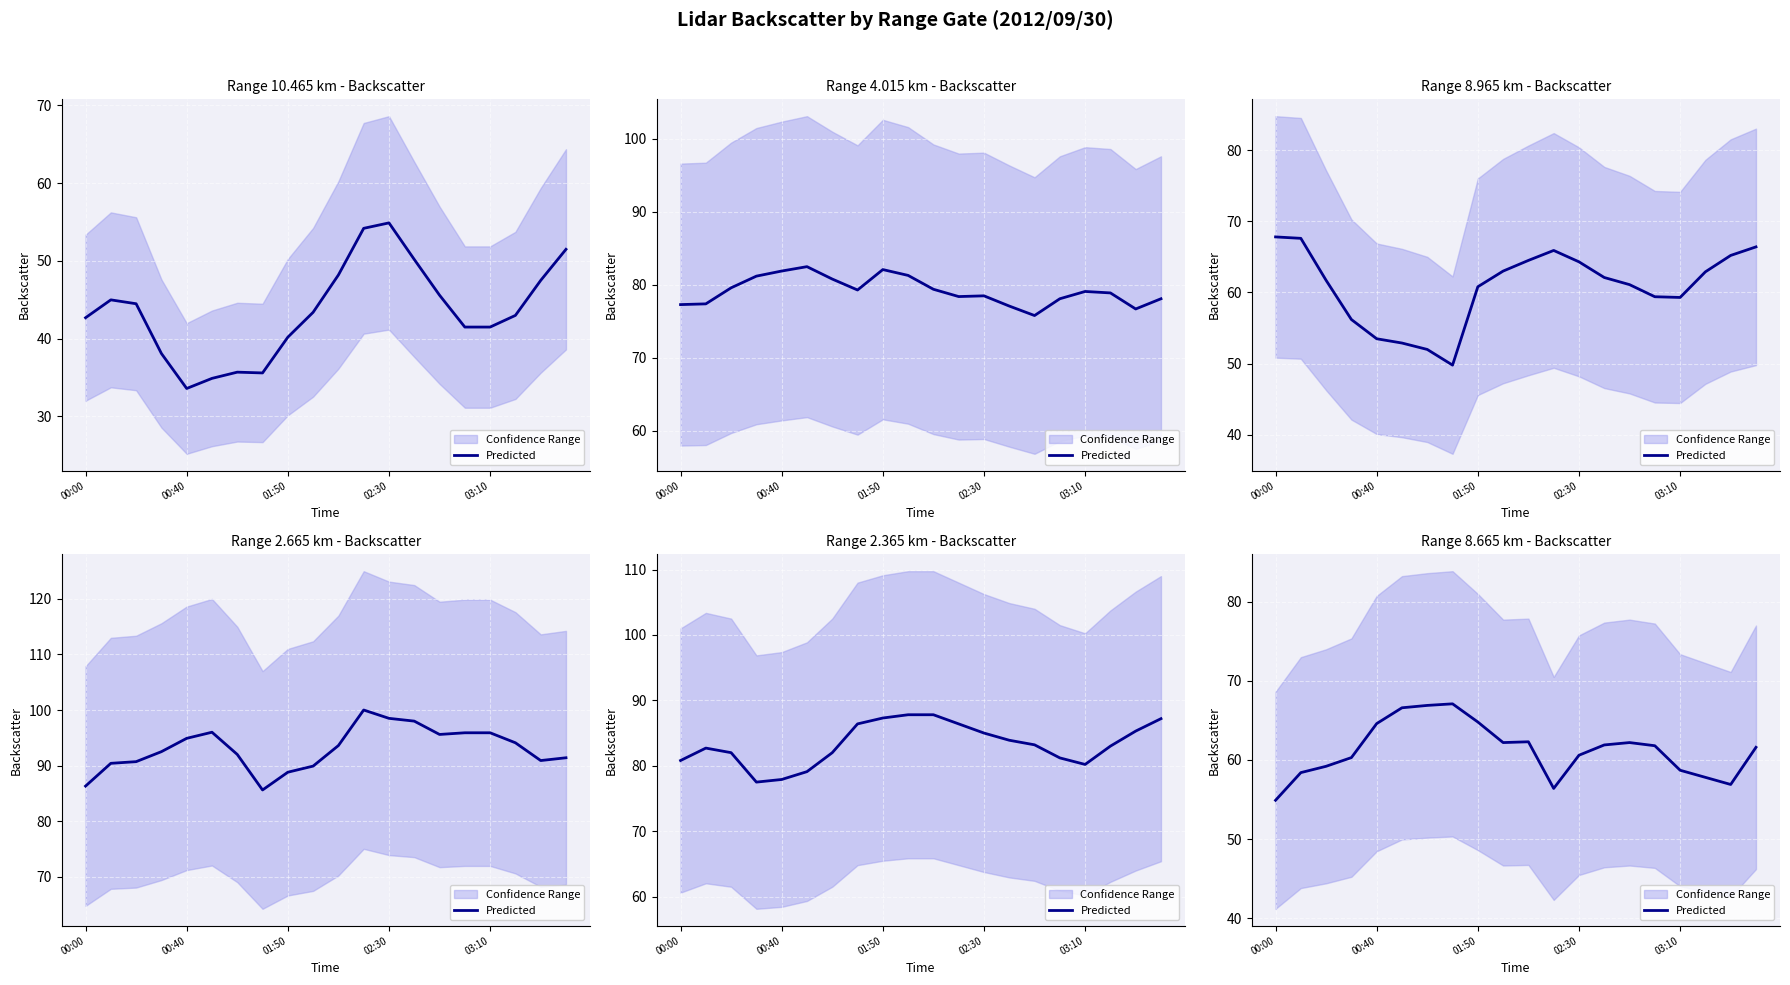

True or false: the data shows 56.9 at 18.

True